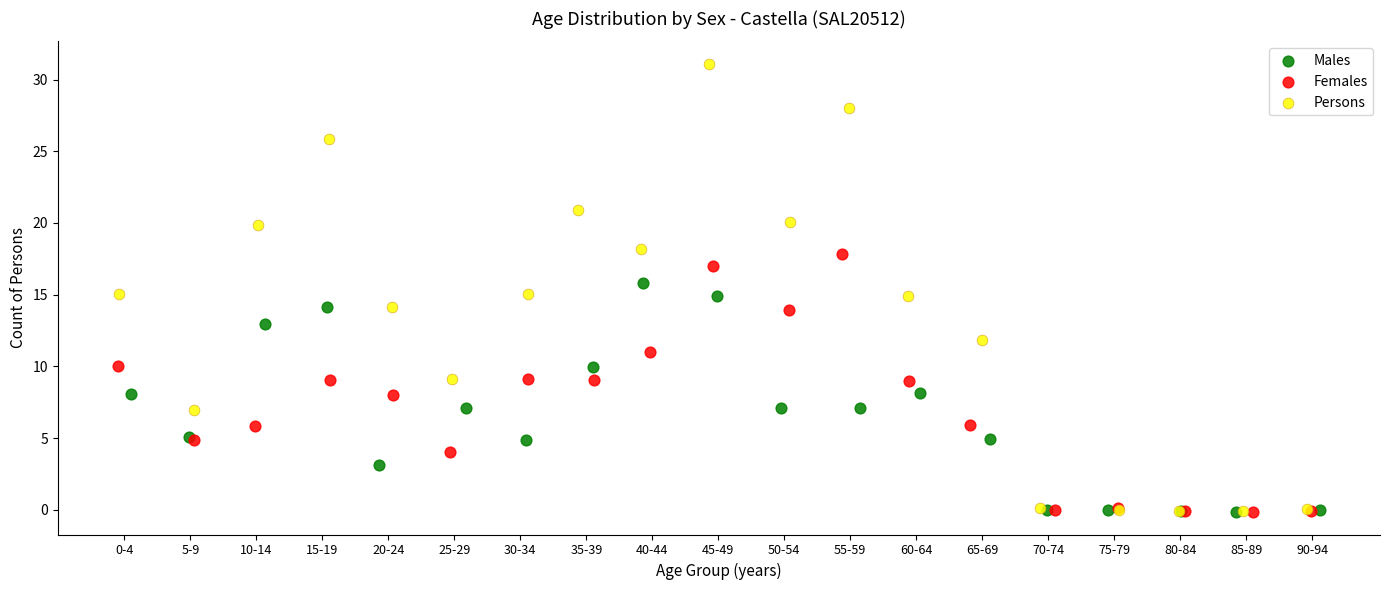

Which series has the widest spread of Y values?

Persons